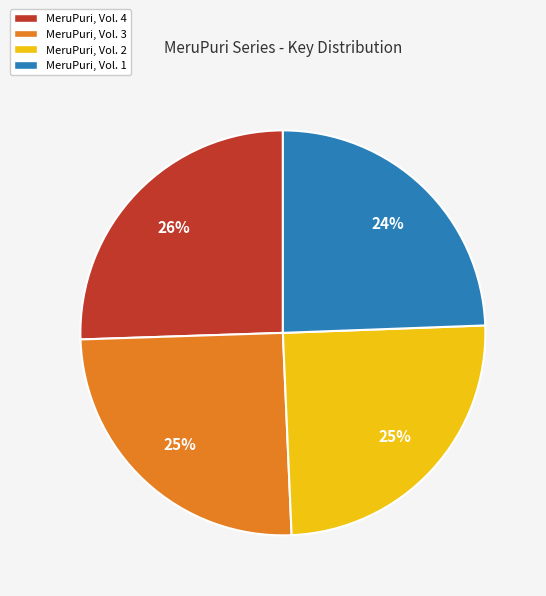

Count the number of slices in the pie.

4